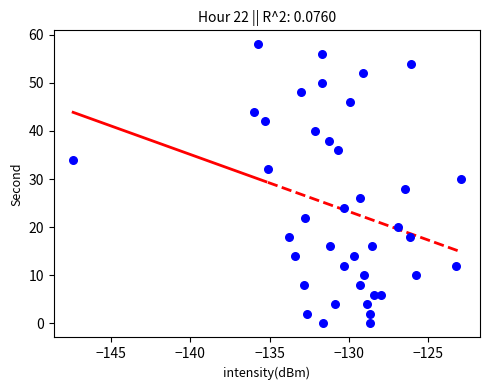

What is the range of Y values (max minus min)?

58